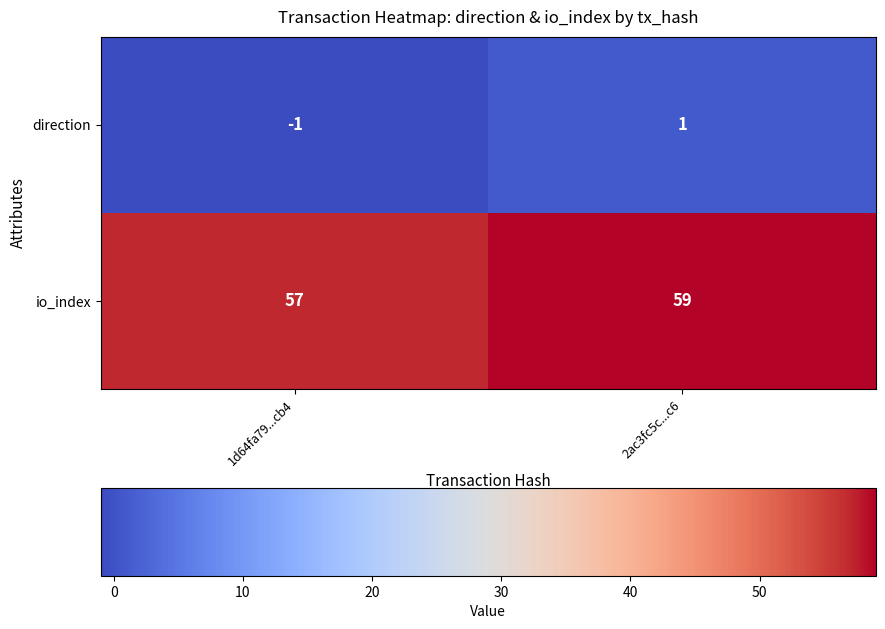

Reading left to right, extract all data points from this chart.

direction: -1	1
io_index: 57	59